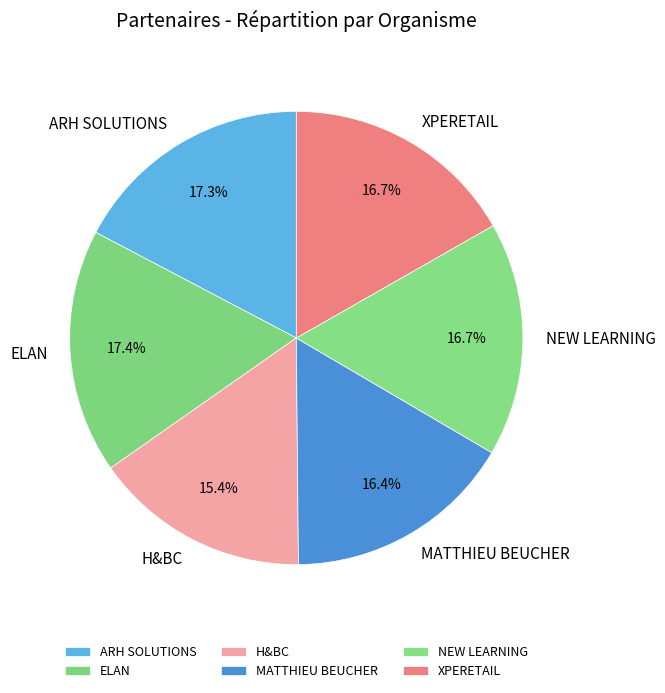

What is the ratio of the value at NEW LEARNING to the value at ELAN?

1.0